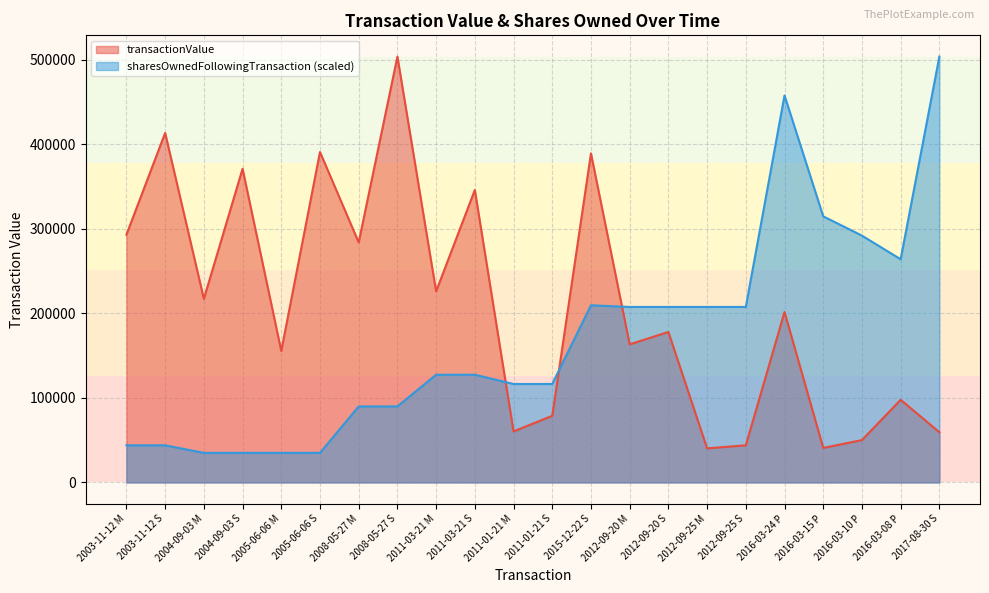

Where is the first local minimum for transactionValue?

2004-09-03 M